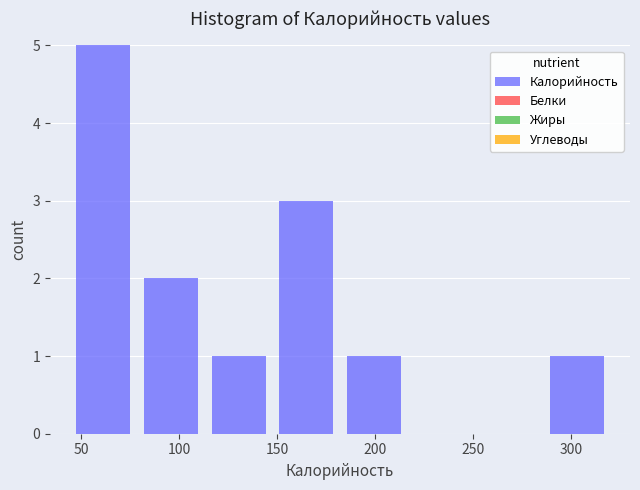

Which range on the x-axis has the tallest bar?

44.0 to 78.5